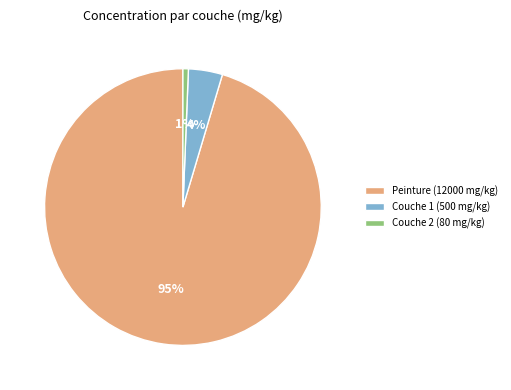

Which slice represents more than half of the pie?

Peinture (12000 mg/kg)